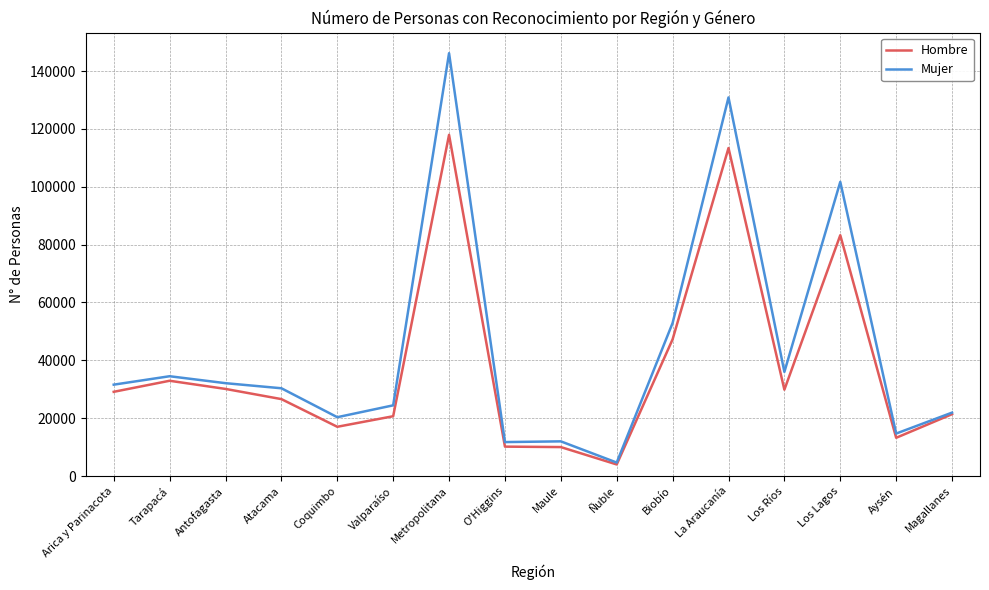

What is the spread (max minus min) of values at Coquimbo?

3314